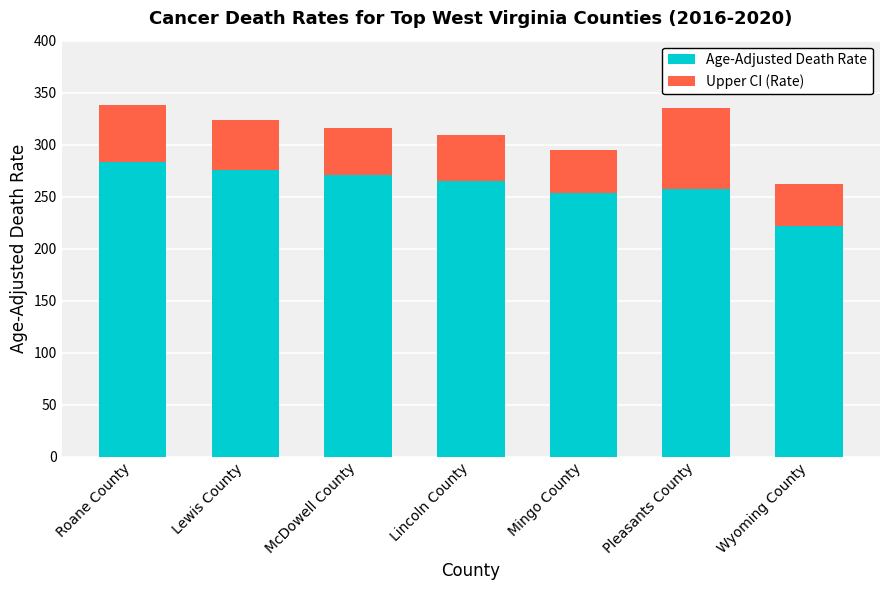

Reading left to right, what are the values for Age-Adjusted Death Rate?

Roane County=283.1	Lewis County=275.2	McDowell County=271.0	Lincoln County=265.3	Mingo County=253.7	Pleasants County=257.5	Wyoming County=221.8